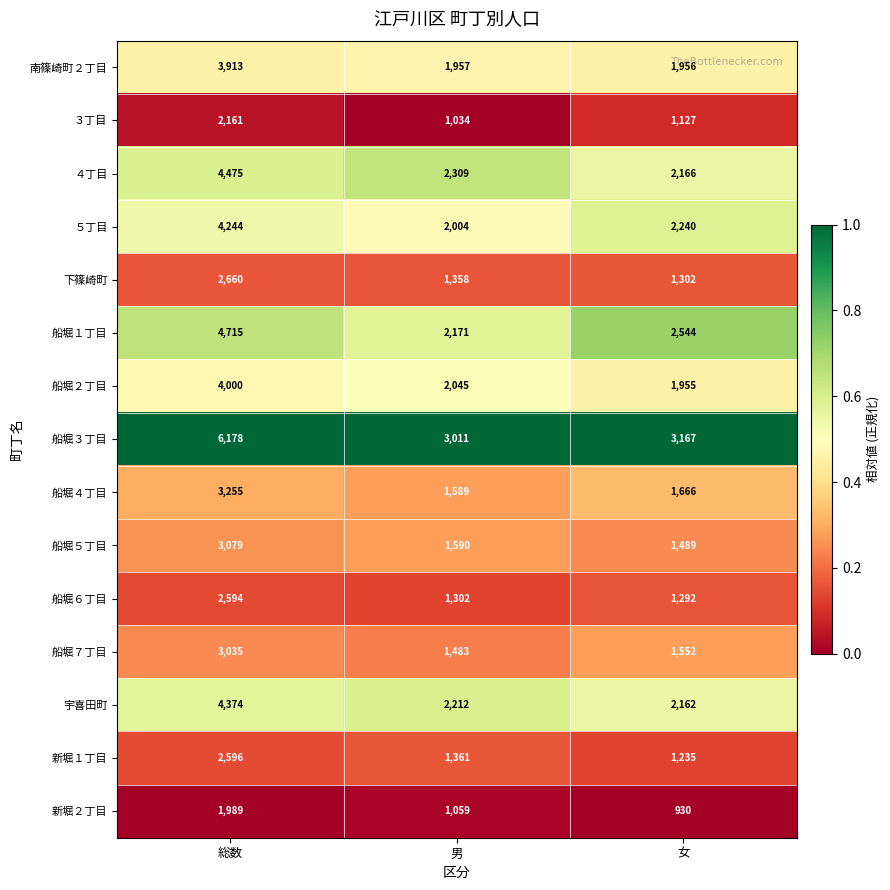

Is it true that 船堀４丁目 equals 1666 at 女?

True